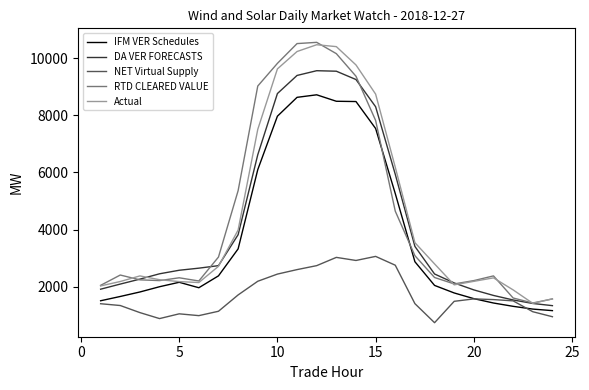

What is the minimum value for DA VER FORECASTS?

1339.3